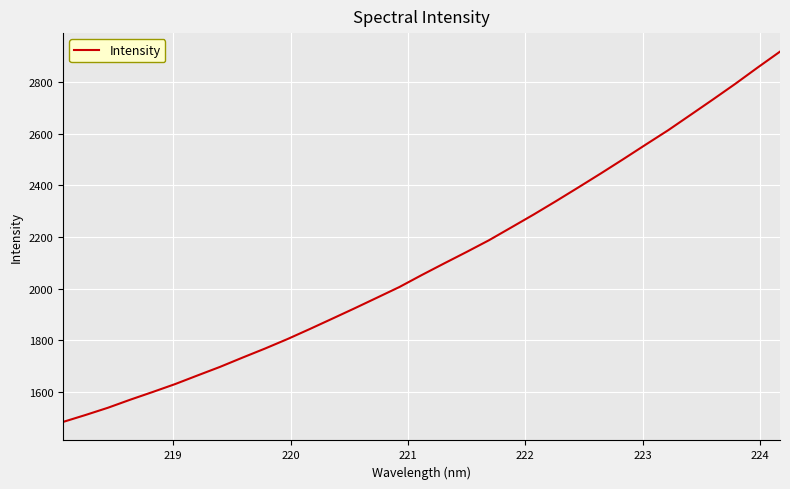

What is the smallest value displayed?

1485.0